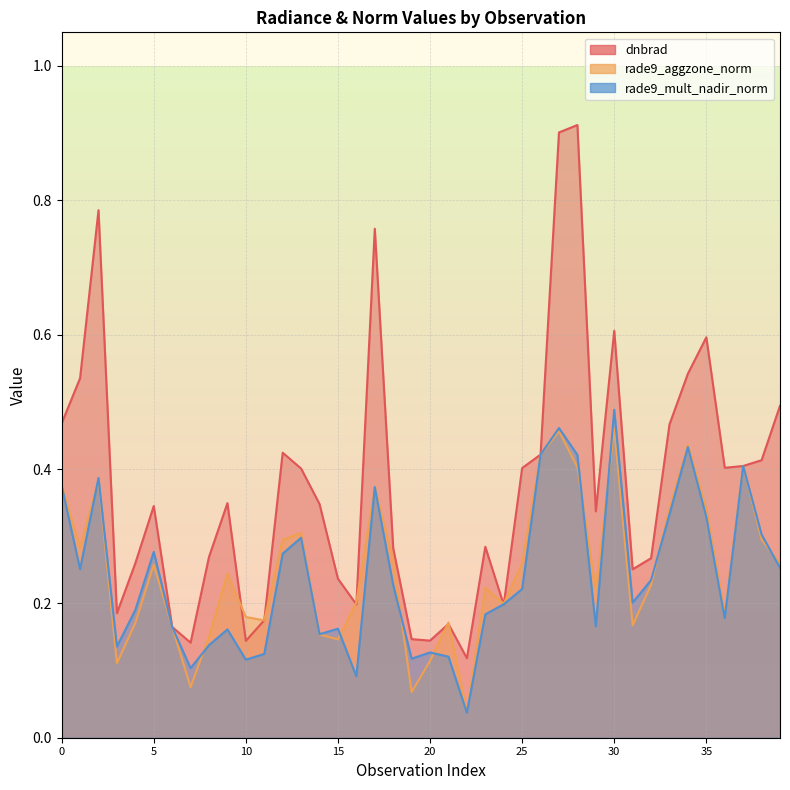

Between 22 and 32, which is larger?

32